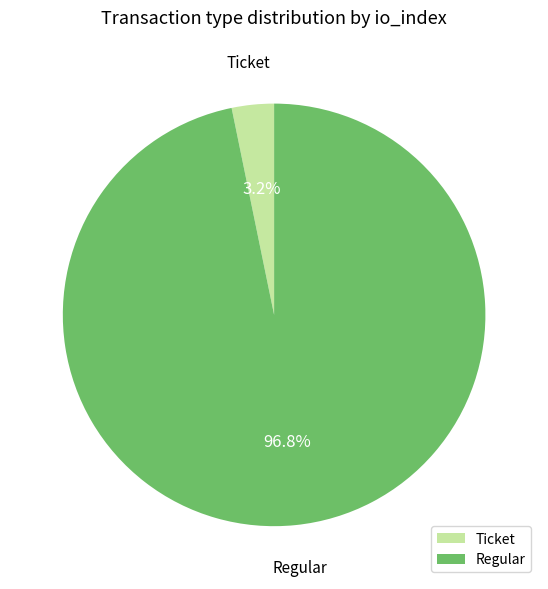

To the nearest percent, what is the difference between the largest and smallest slice percentages?

94%